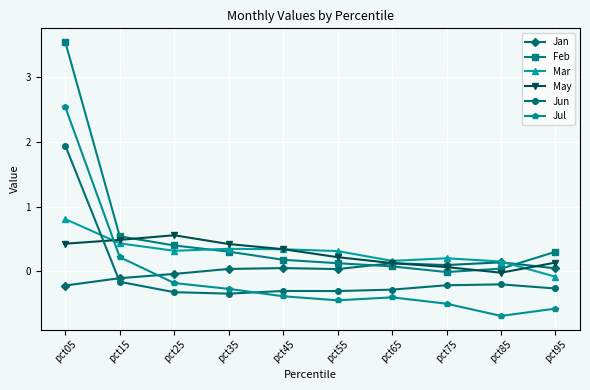

What is the average value of the Jul series?

-0.1